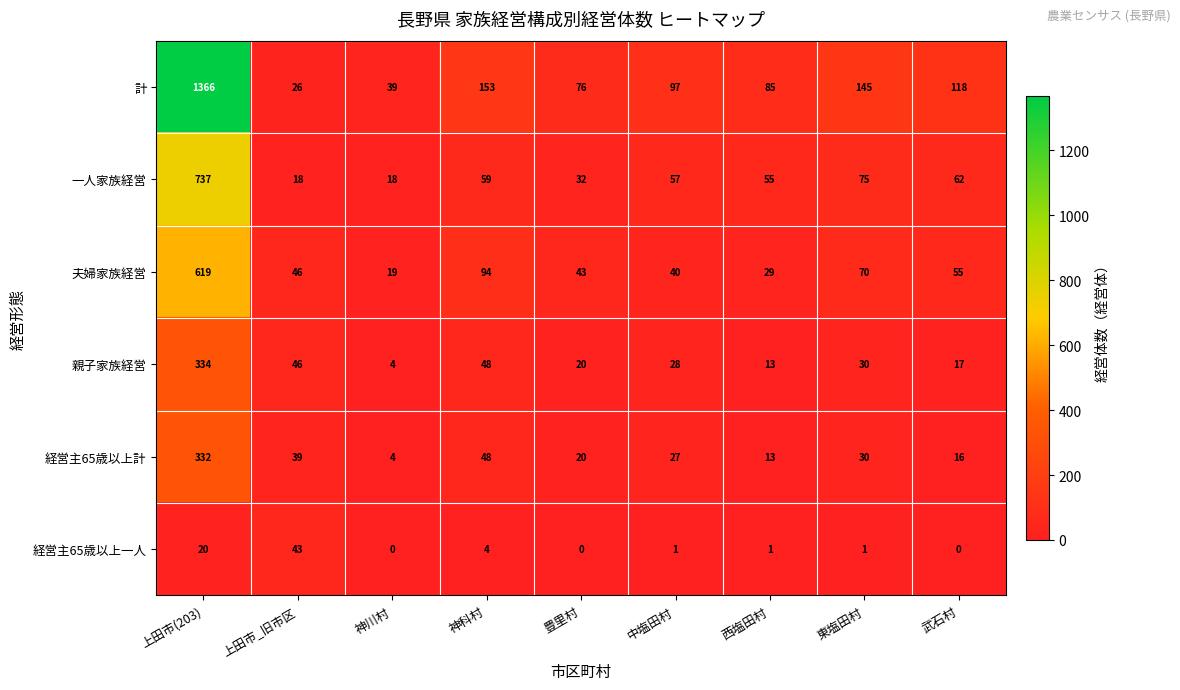

Rank the categories by 夫婦家族経営 value from lowest to highest.

神川村, 西塩田村, 中塩田村, 豊里村, 上田市_旧市区, 武石村, 東塩田村, 神科村, 上田市(203)